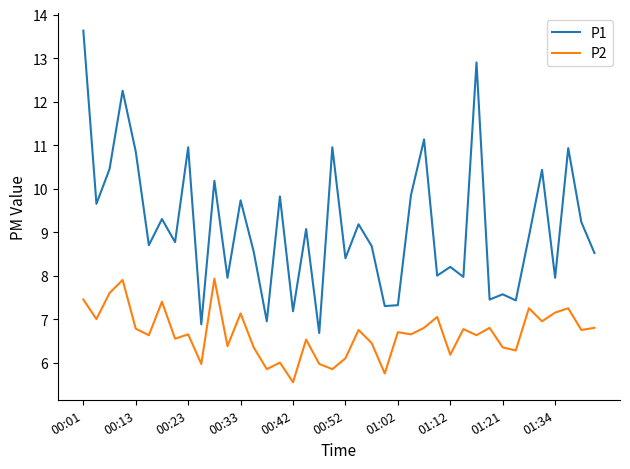

True or false: P1 and P2 cross at least once.

False